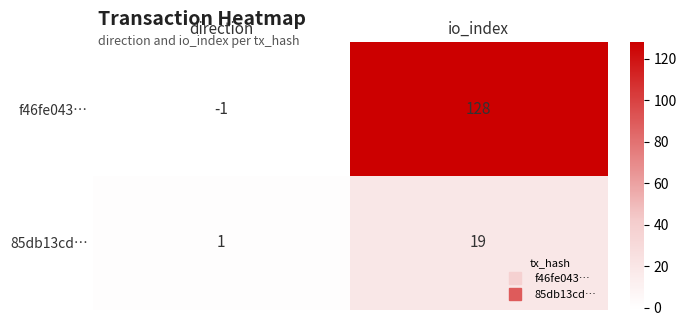

What is the maximum value shown in the chart?

128